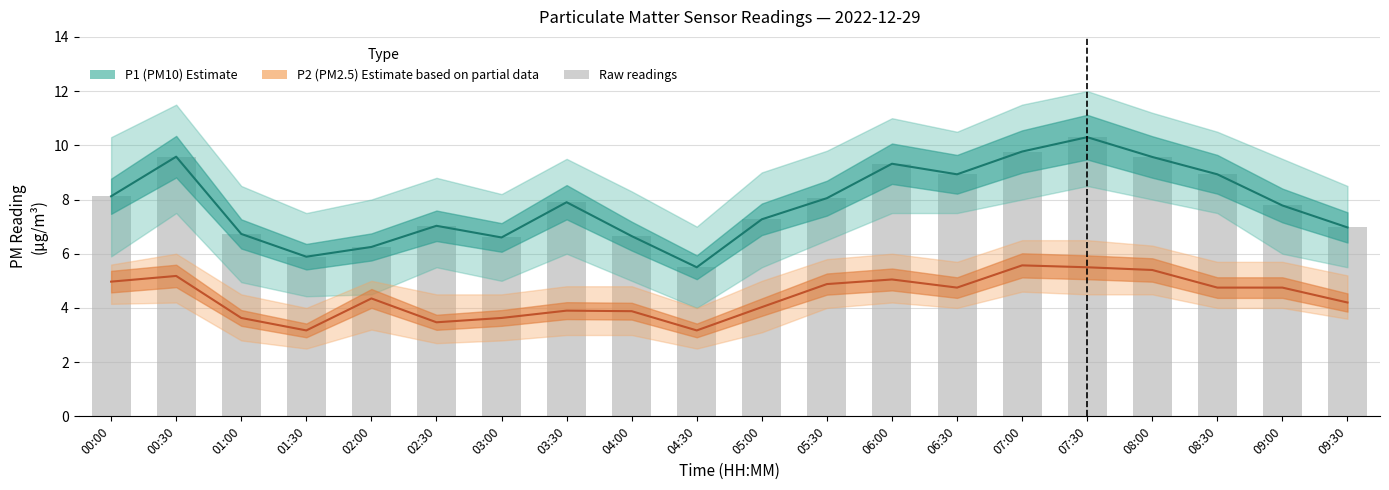

At how many categories does at least one series exceed 10?

1